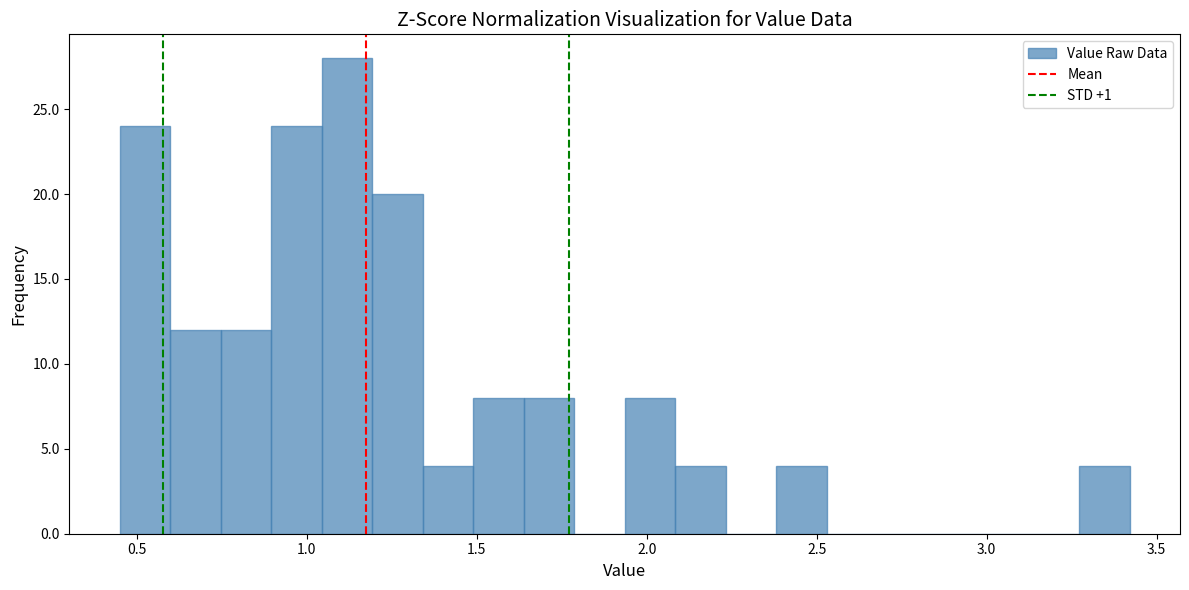

Around what value on the x-axis is the tallest bar? Give the approximate position of its centre, as read against the axis.

1.10